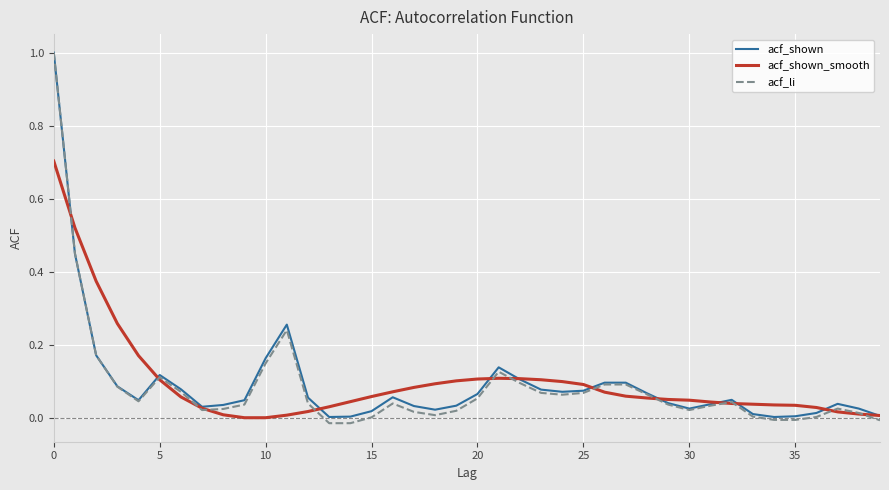

Which series has the widest spread of values?

acf_li